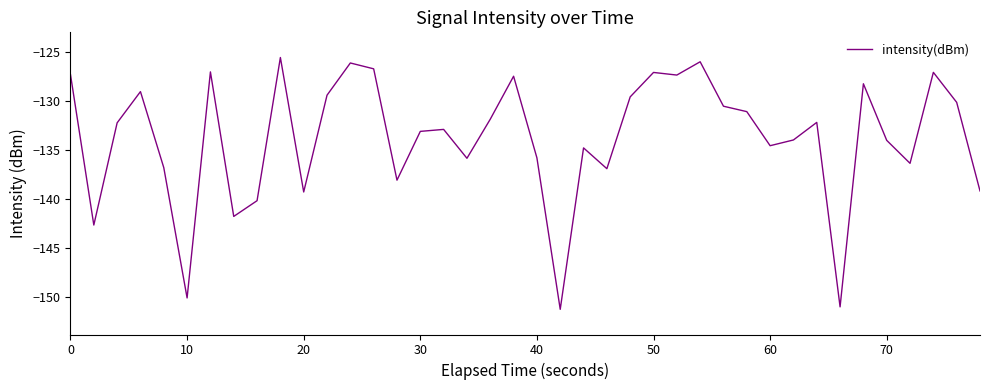

What is the difference between the maximum and minimum values?

25.7